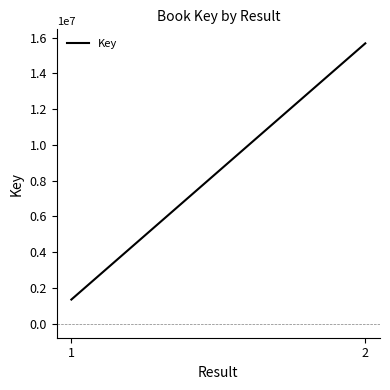

Reading right to left, what are all the values shown in this chart?

15675890	1350028